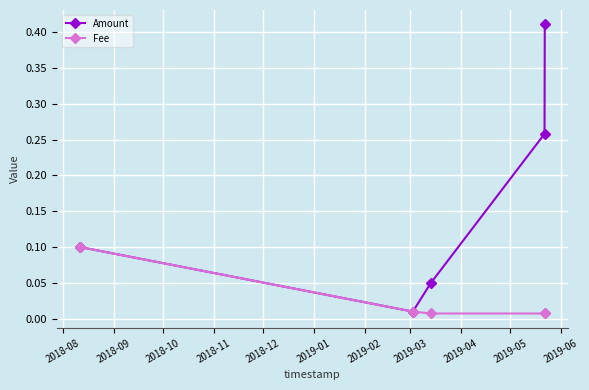

Which series has the largest total across all categories?

Amount